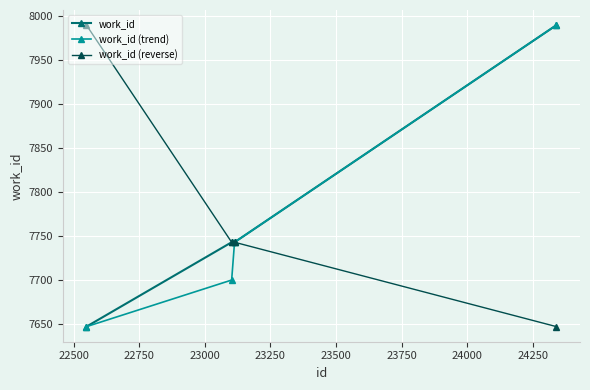

What is the highest value of the work_id series?

7990